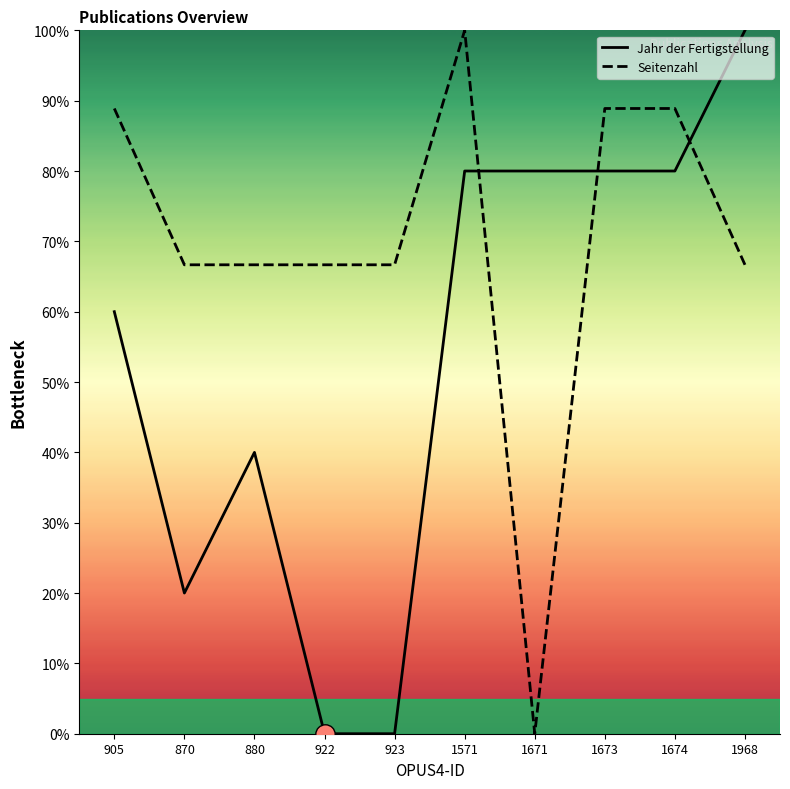

Where is Jahr der Fertigstellung nearest to the value 50?

905